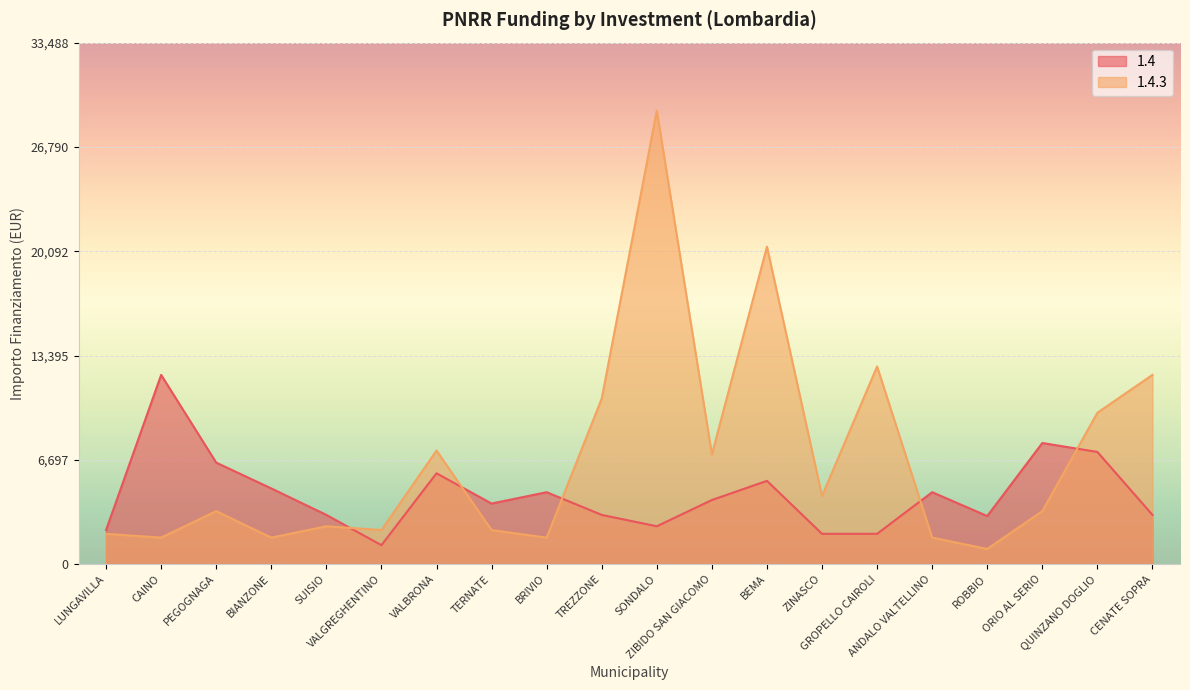

What is the minimum value shown in the chart?

972